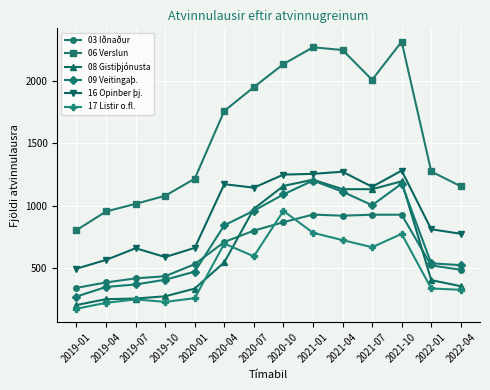

What is the minimum value for 16 Opinber þj.?

494